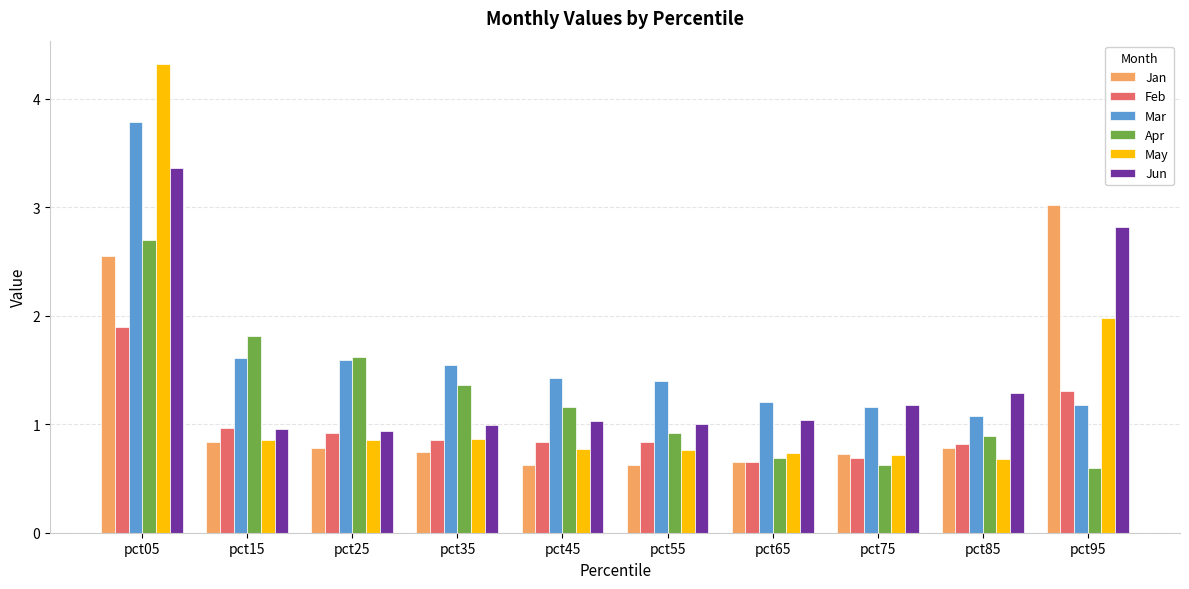

Which category has the highest value in the Mar series?

pct05